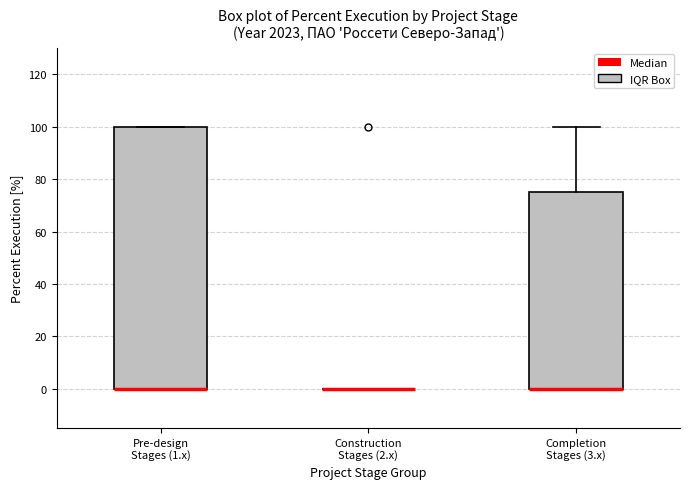

Comparing the boxes themselves (not the whiskers), which one is the tallest?

Pre-design Stages (1.x)